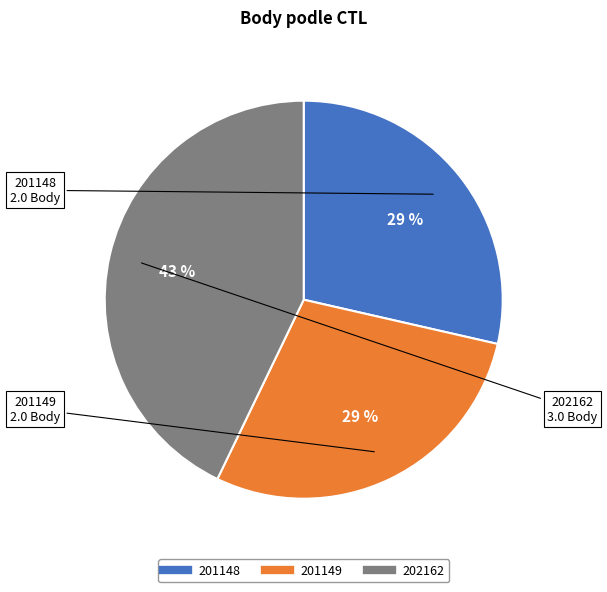

What is the largest slice in the pie chart?

202162